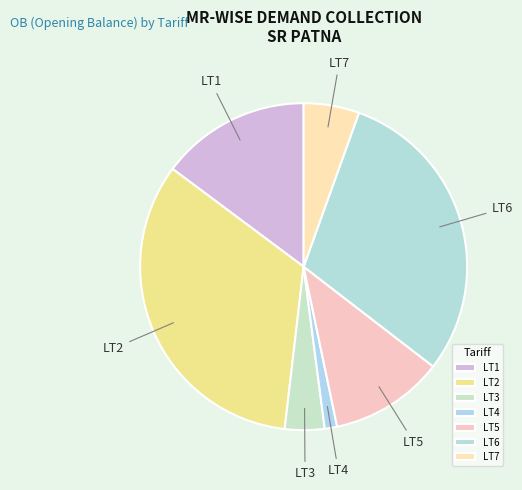

What is the smallest slice in the pie chart?

LT4